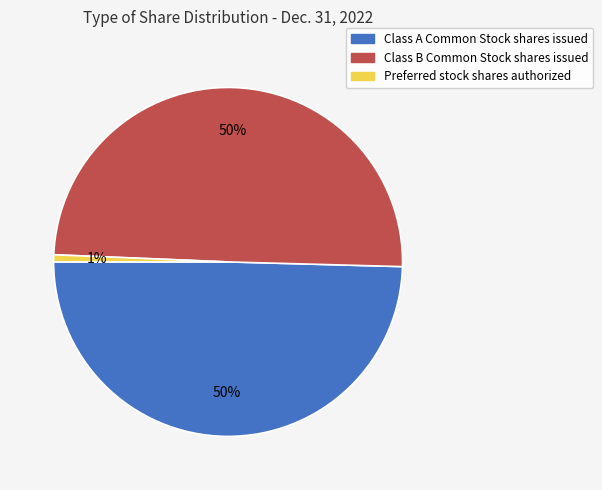

How many slices are in this pie chart?

3